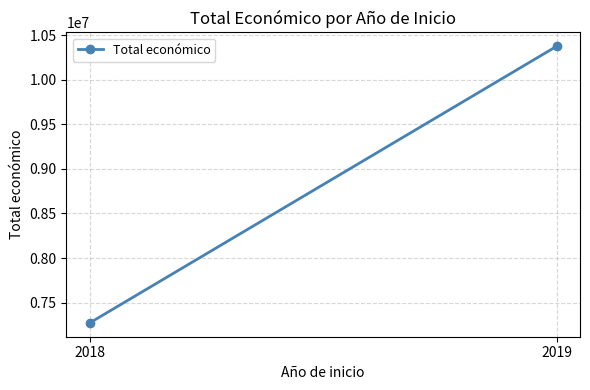

What is the value of the 1st point from the left?

7272924